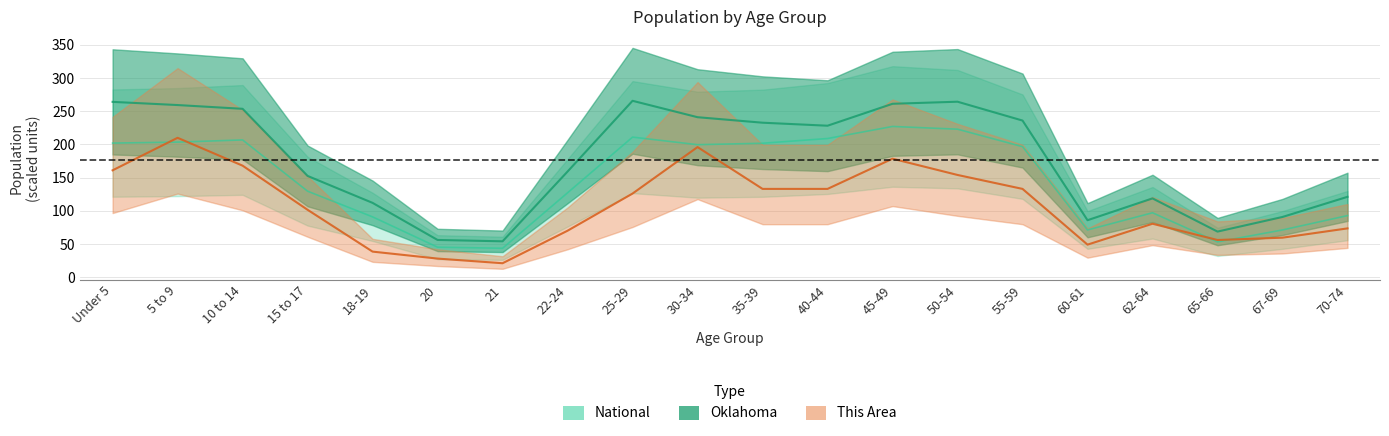

What is the label of the 5th point from the right?

60-61